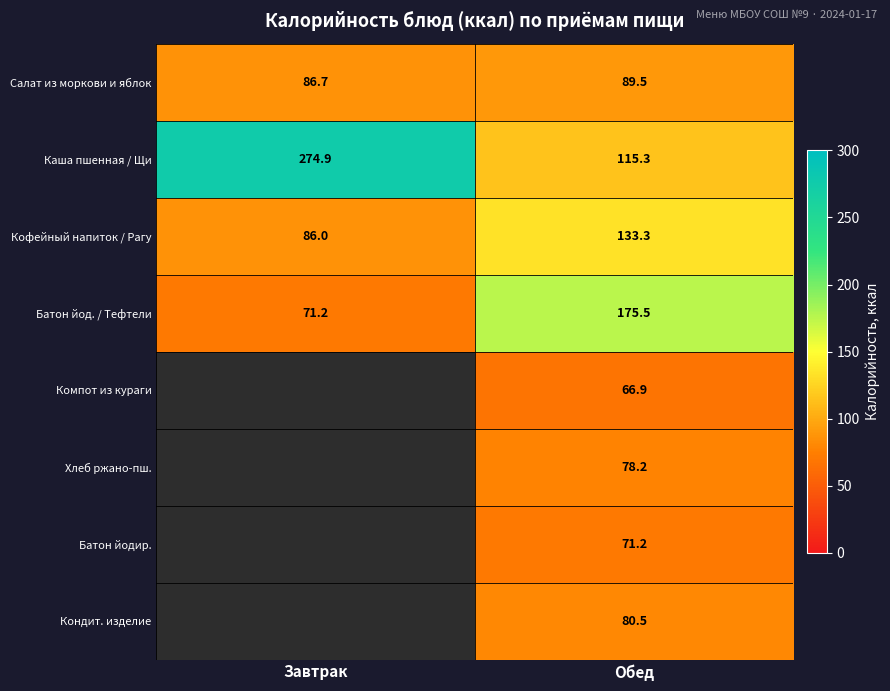

List the labels in order of Батон йод. / Тефтели value, largest first.

Обед, Завтрак